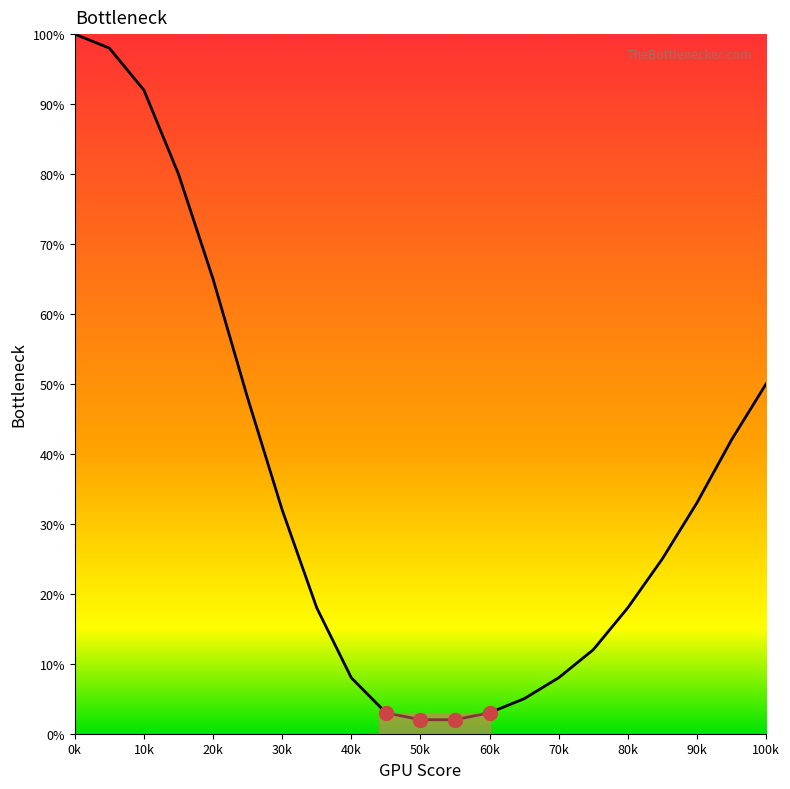

What is the maximum value shown in the chart?

100